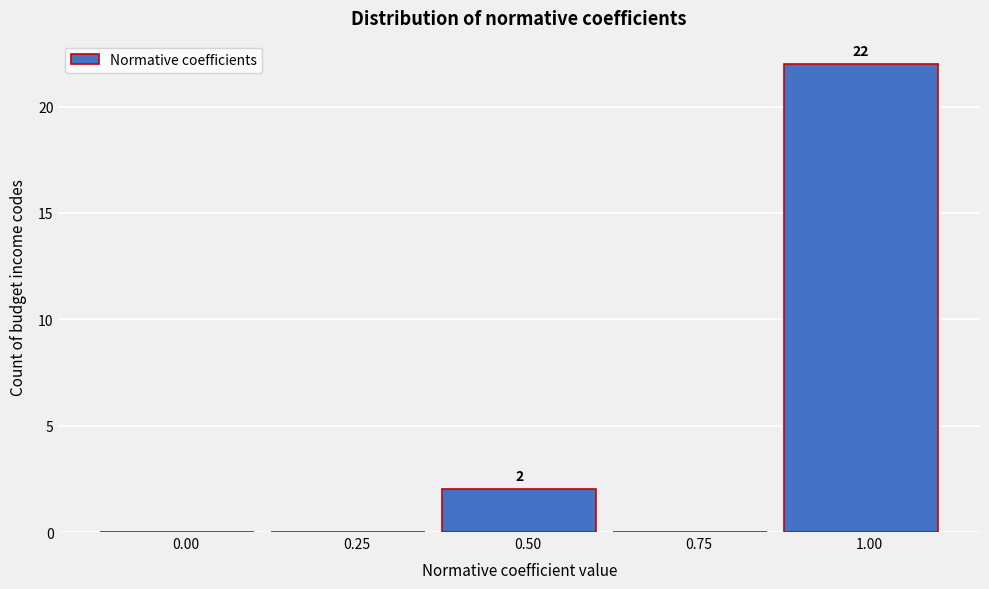

Reading right to left, what are all the values shown in this chart?

1.00=22	0.75=0	0.50=2	0.25=0	0.00=0